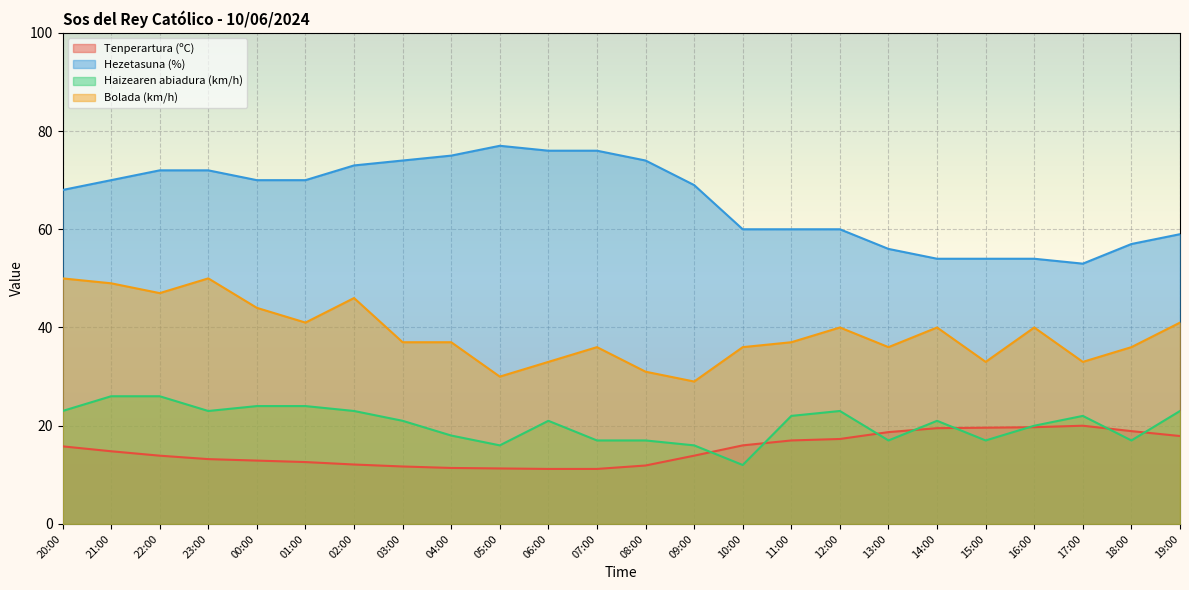

True or false: Tenperartura (ºC) and Hezetasuna (%) intersect in this chart.

False